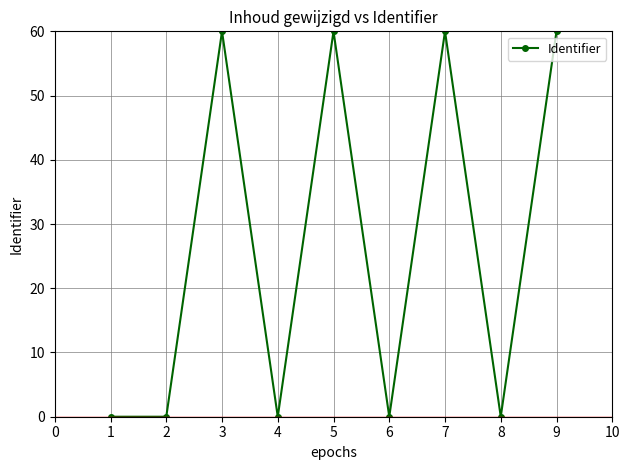

At which category does the data reach its first local peak?

3